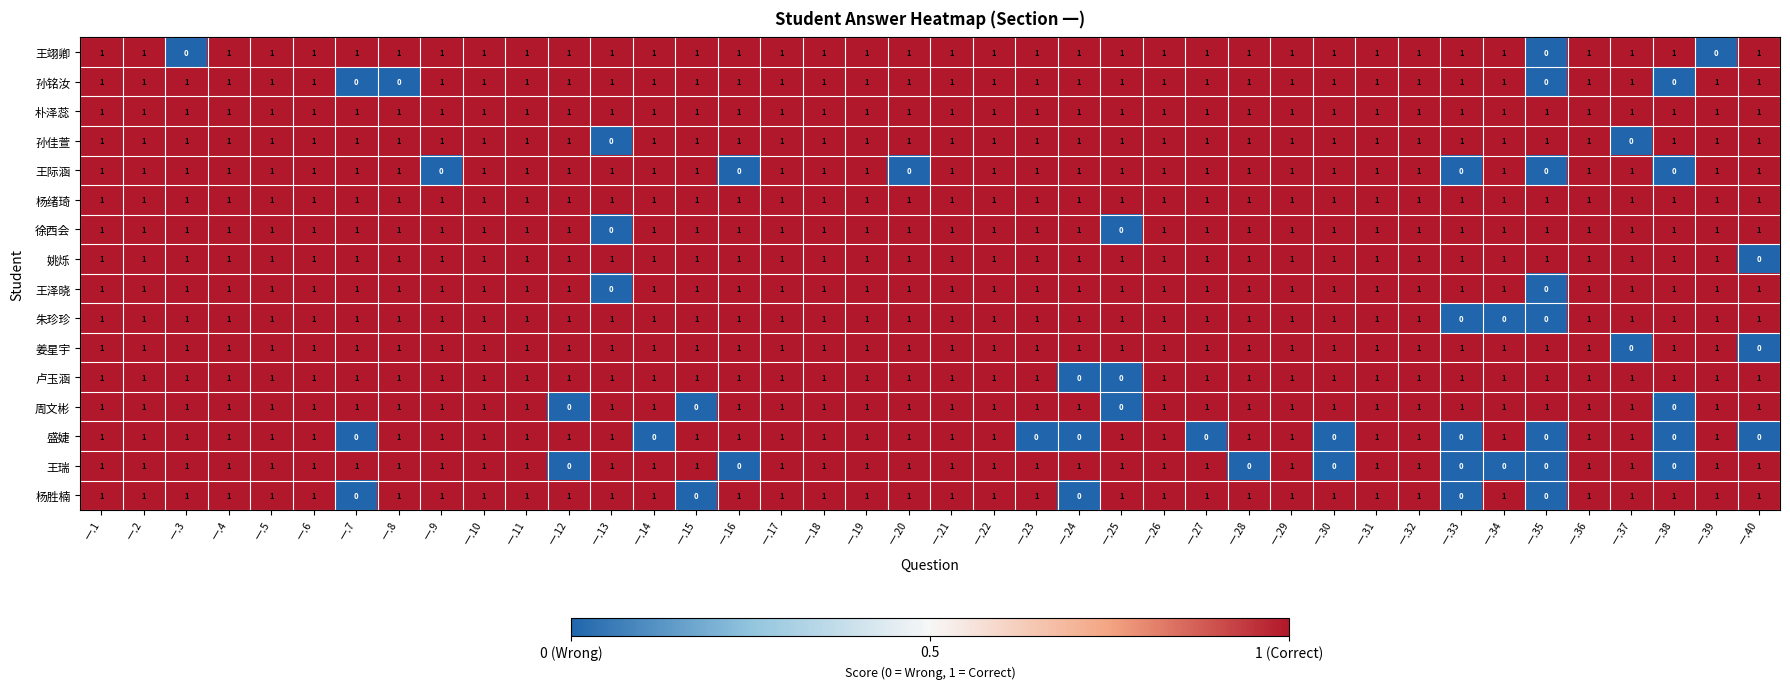

At how many categories does at least one series exceed 0?

40